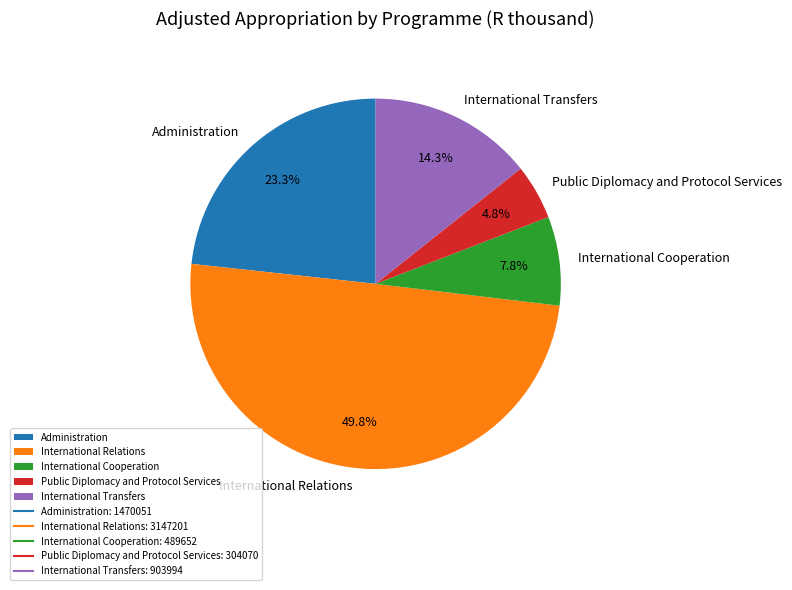

Which has a higher value, Administration or International Transfers?

Administration